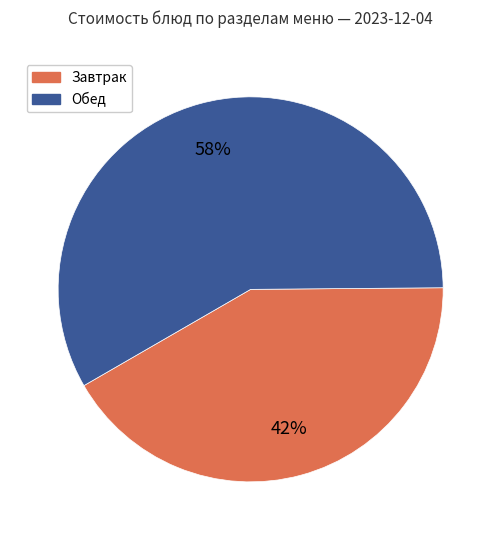

Is there any slice that represents more than half of the pie?

Yes